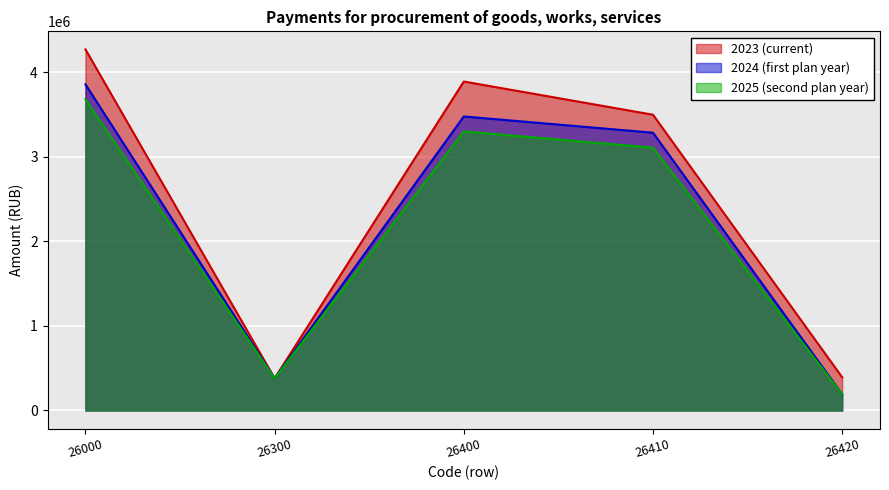

Reading left to right, list all the values displayed in this chart.

2023 (current): 4271097.7	380175.0	3890922.7	3498258.4	392664.3
2024 (first plan year): 3857900.0	380175.0	3477725.0	3285576.0	192149.0
2025 (second plan year): 3681235.0	380175.0	3301060.0	3108911.0	192149.0